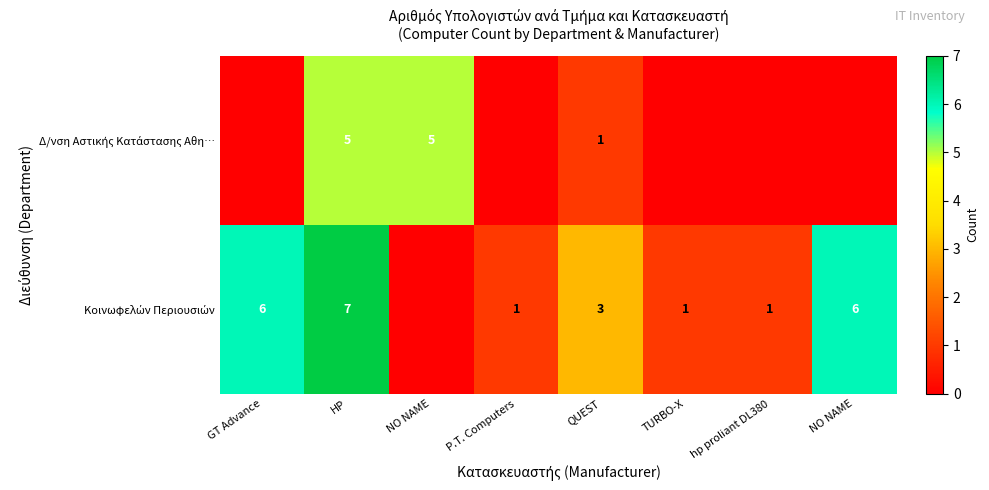

Which series has the widest spread of values?

Κοινωφελών Περιουσιών